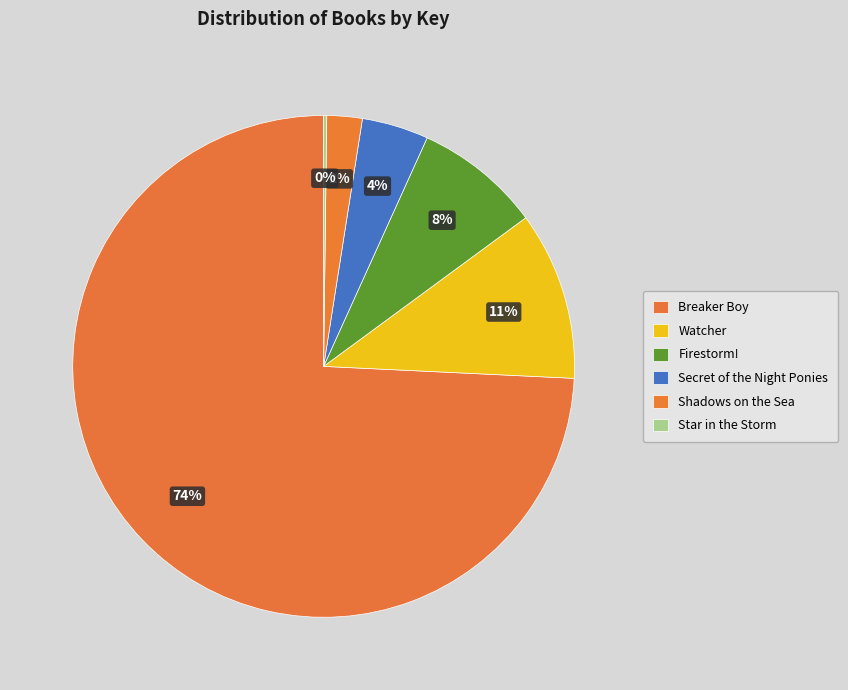

How many segments does this pie chart have?

6